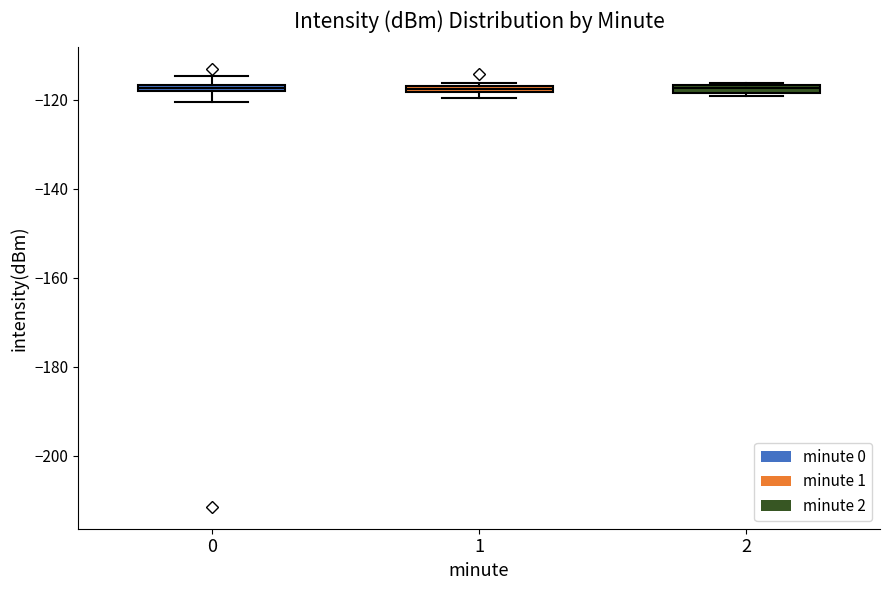

Where is the upper edge of the box at x = 2 on the y-axis? The values are not printed on the chart, so give them approximately, as read against the axis.

-116